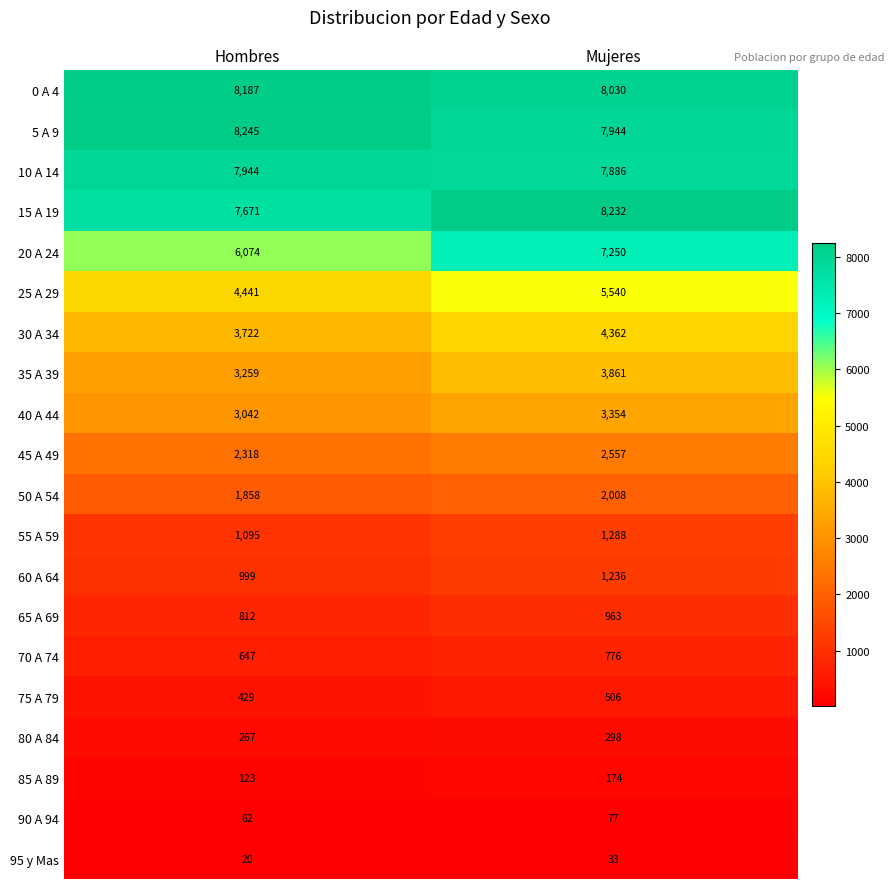

Where is 95 y Mas nearest to the value 26?

Hombres